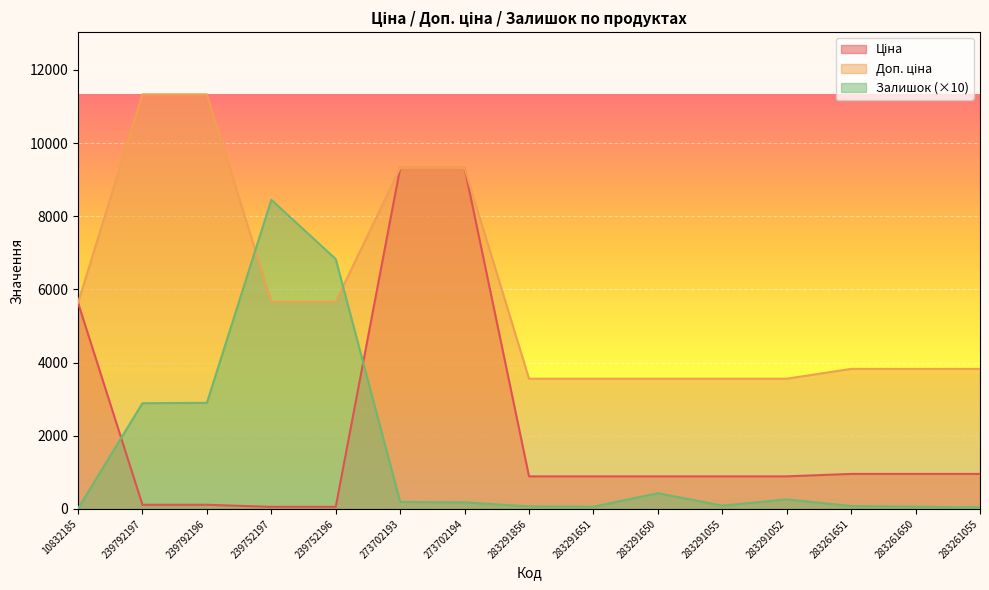

How many distinct data groups are displayed?

3